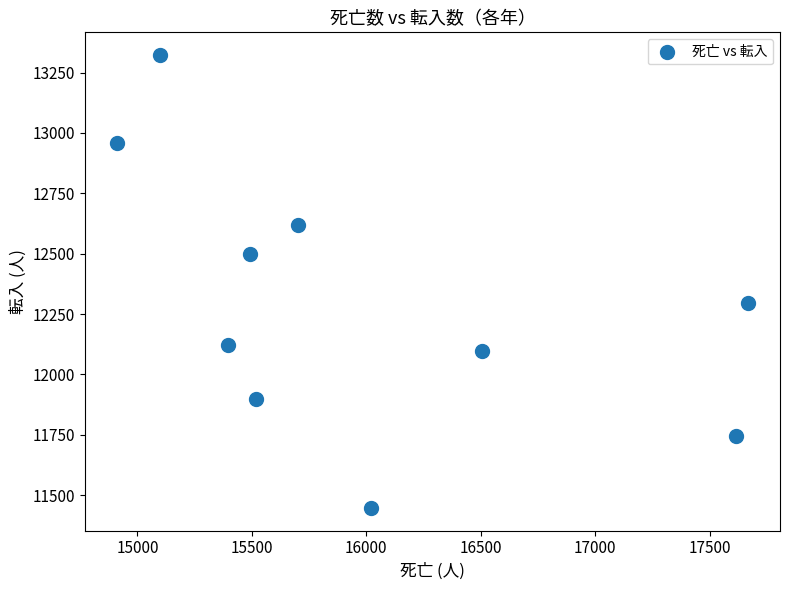

What is the average Y value?

12300